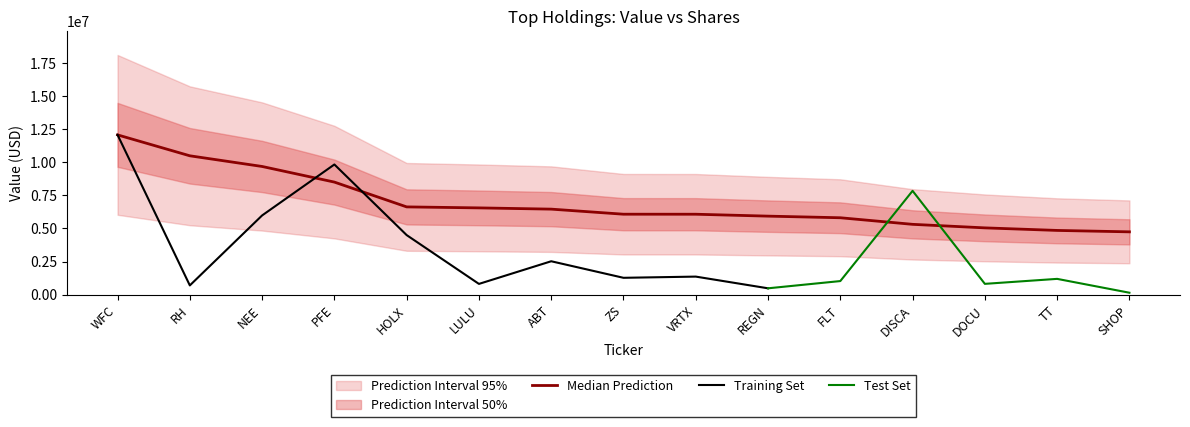

Between ZS and ABT, which is larger?

ABT